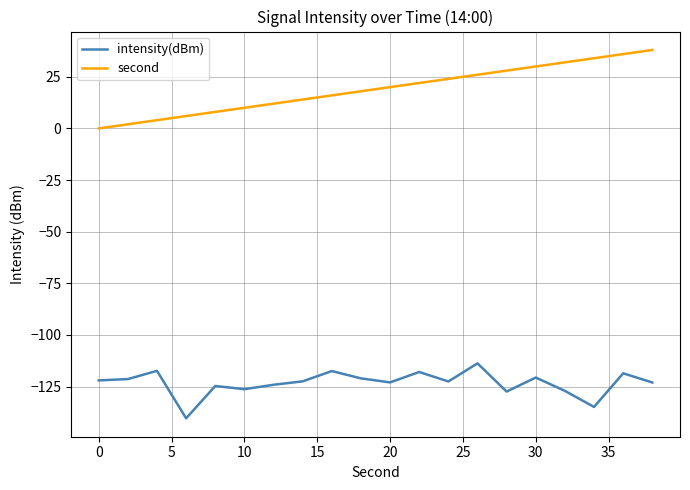

What is the minimum value shown in the chart?

-140.4